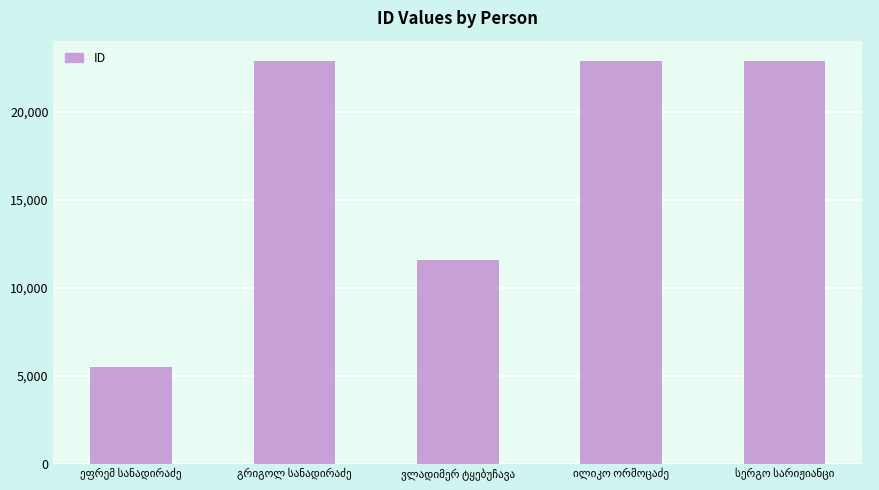

How many data points does each series have?

5